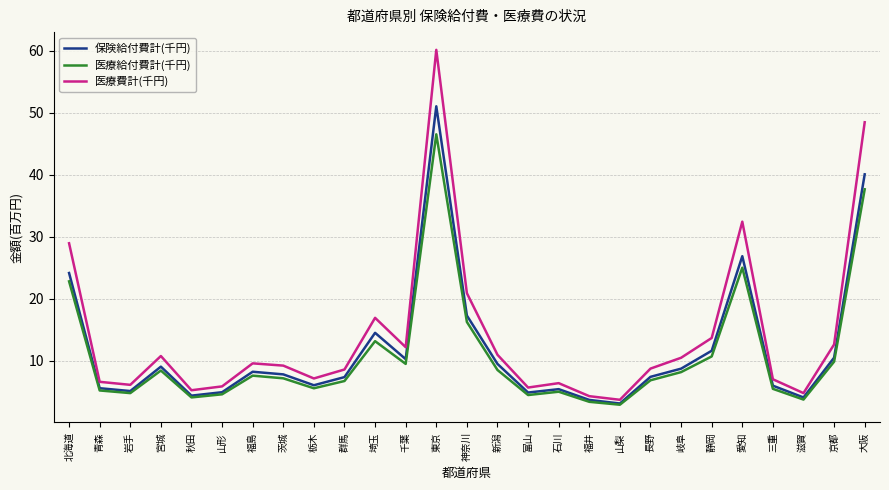

The 医療給付費計(千円) series shows 2.6 at 岐阜. True or false?

False